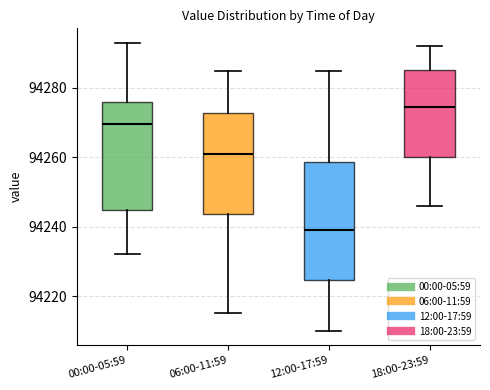

Which box has the lowest median line?

12:00-17:59